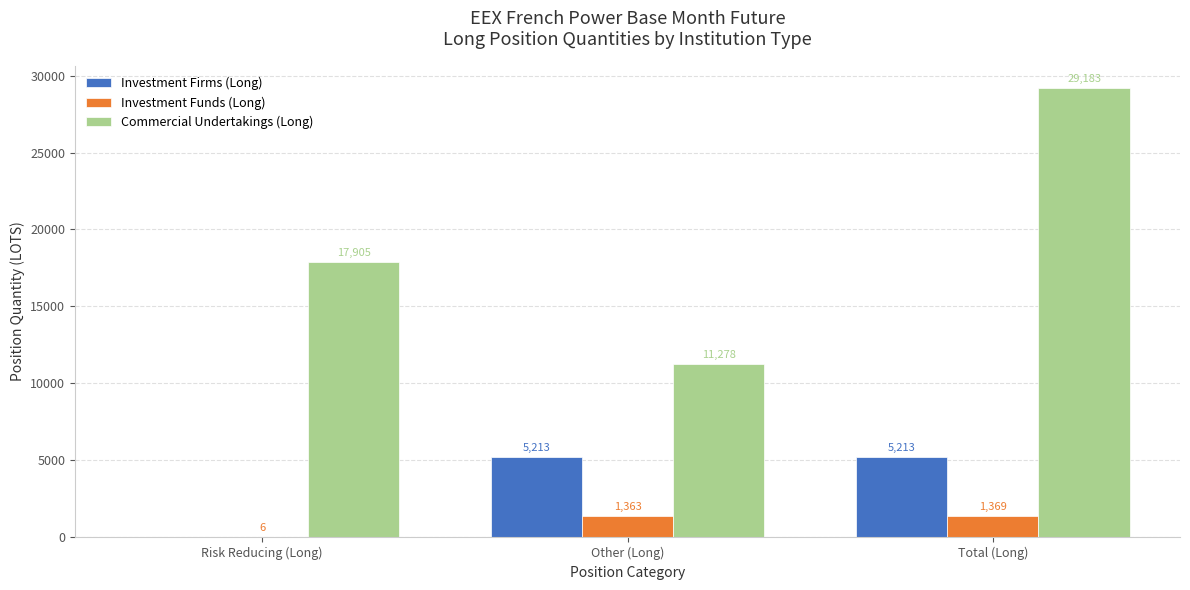

How many positive values does the Investment Firms (Long) series have?

2